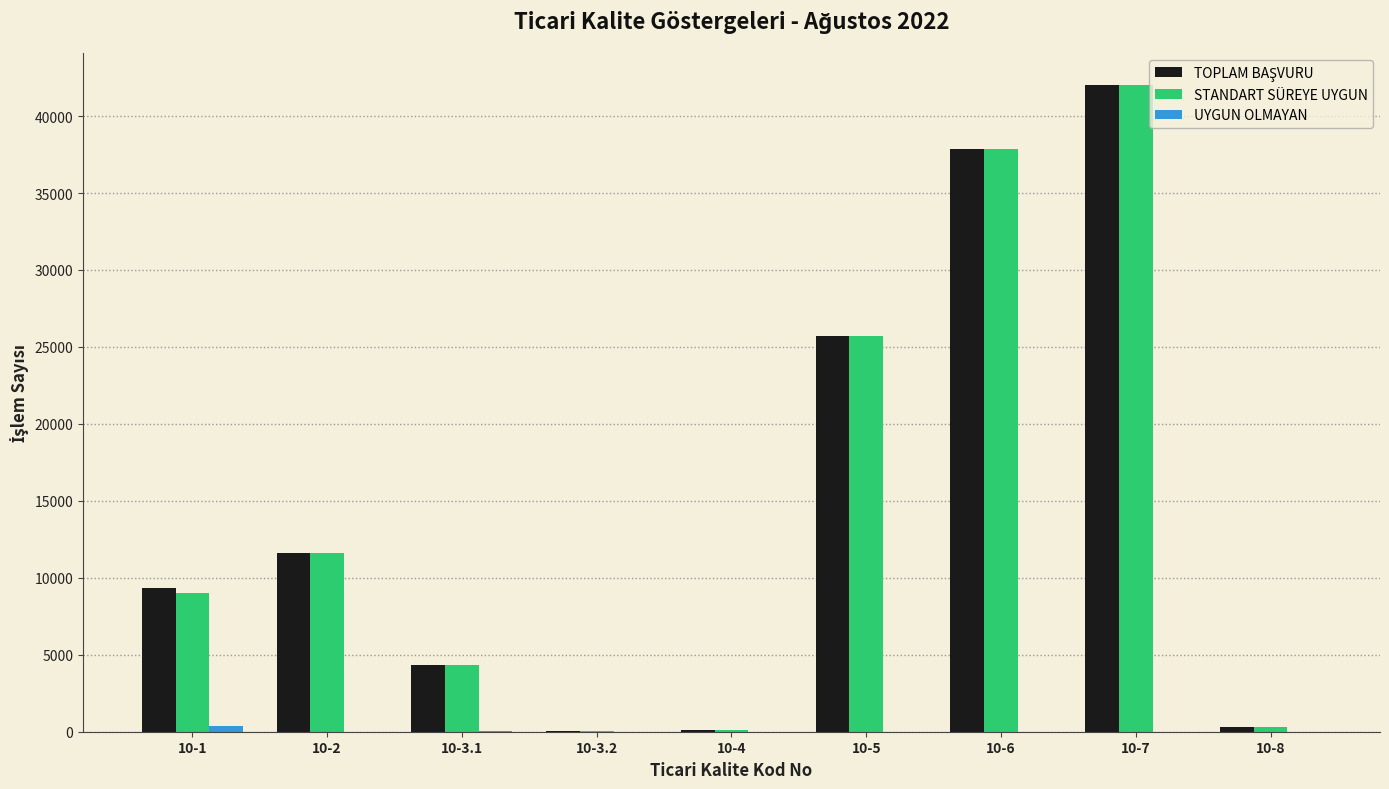

Does the chart contain stacked bars?

No